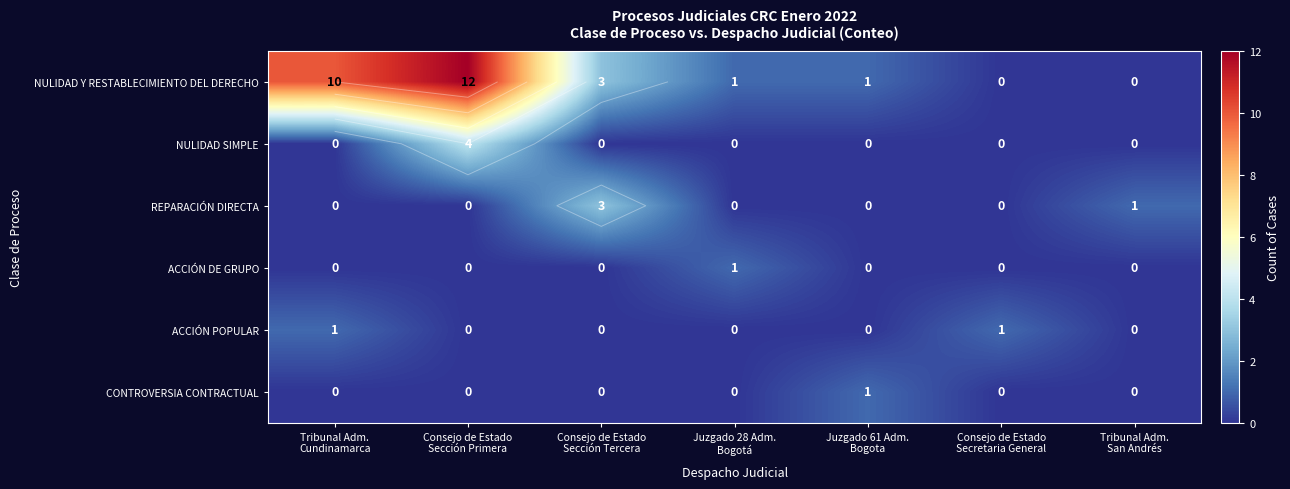

How many data points in ACCIÓN POPULAR are above 0?

2